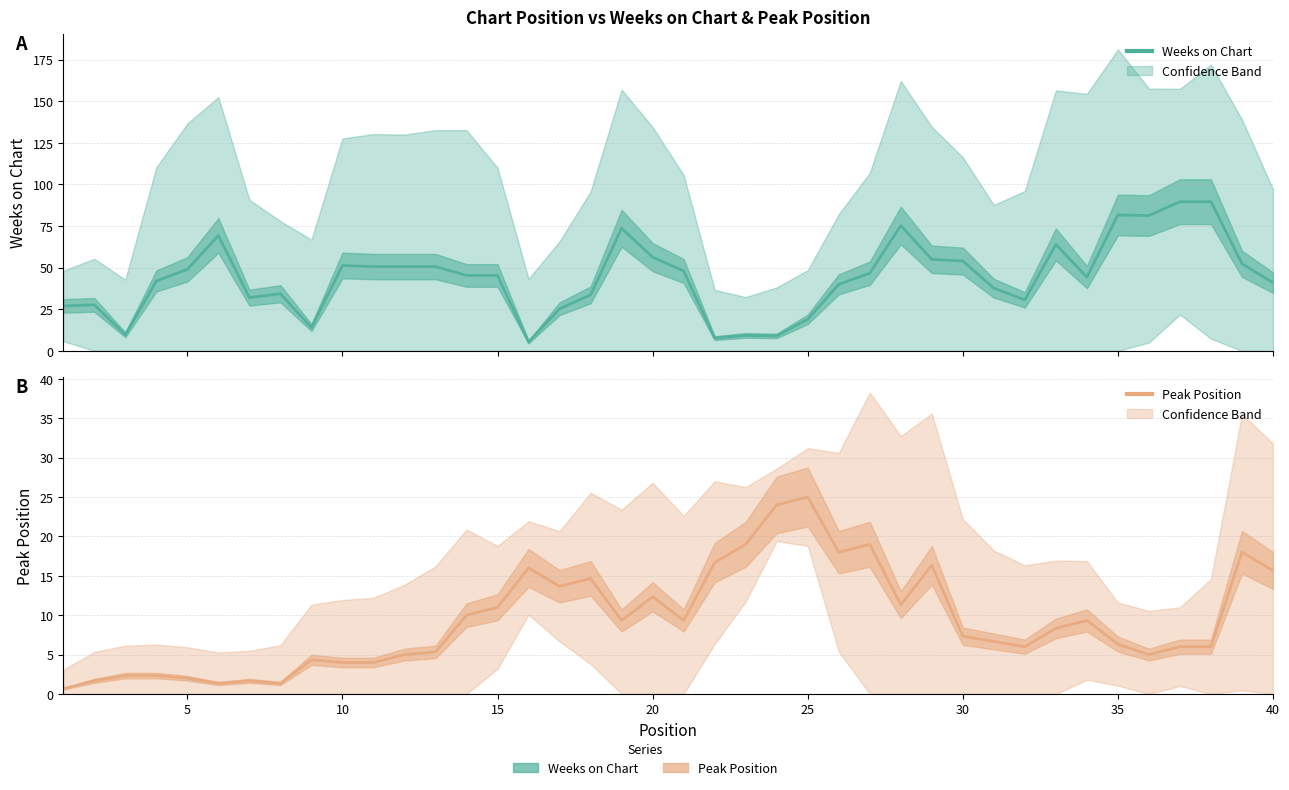

What is the value of the Peak Position point at the 2nd from the left?

1.7